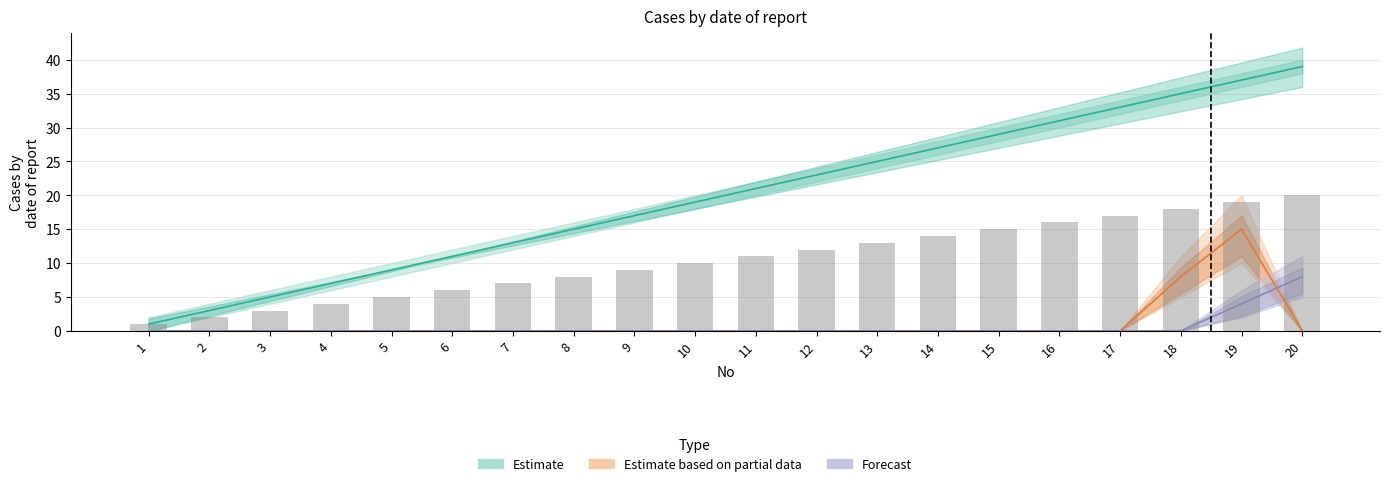

Which has a higher value, 8 or 13?

13